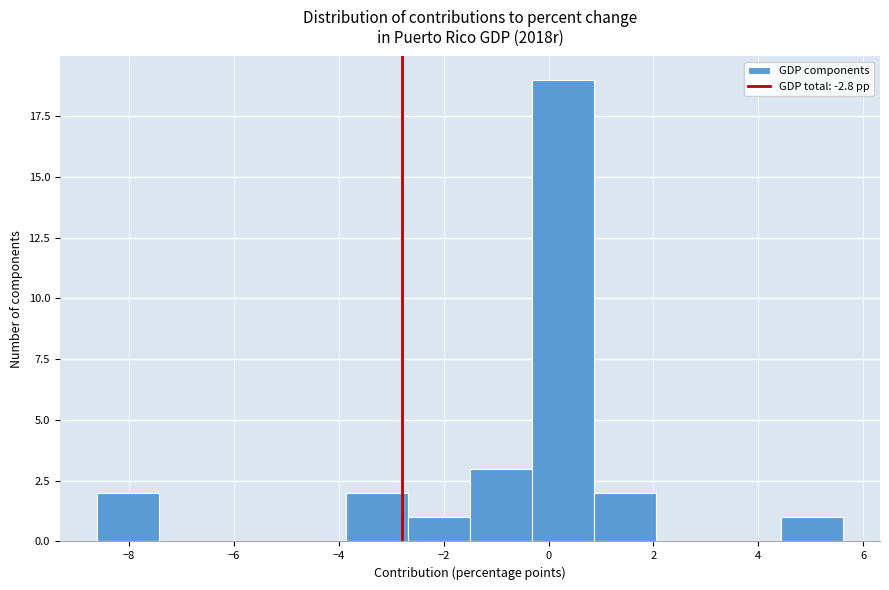

Reading left to right, list every bar in this chart as the range it spans on the x-axis followed by its height. Neither the bar edges nor the heights are printed on the chart, so give them approximately, as read against the axes.

-8.6 to -7.4: 2
-7.4 to -6.2: 0
-6.2 to -5.0: 0
-5.0 to -3.8: 0
-3.8 to -2.6: 2
-2.6 to -1.4: 1
-1.4 to -0.4: 3
-0.4 to 0.8: 19
0.8 to 2.0: 2
2.0 to 3.2: 0
3.2 to 4.4: 0
4.4 to 5.6: 1